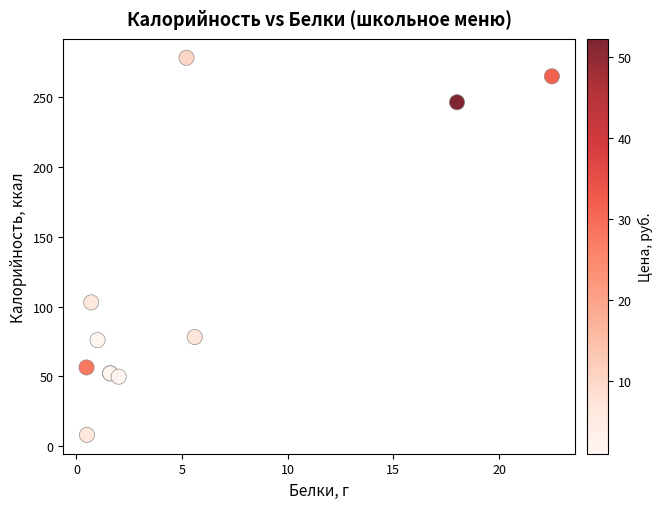

What Y value in the scatter plot is closest to 143?

103.0